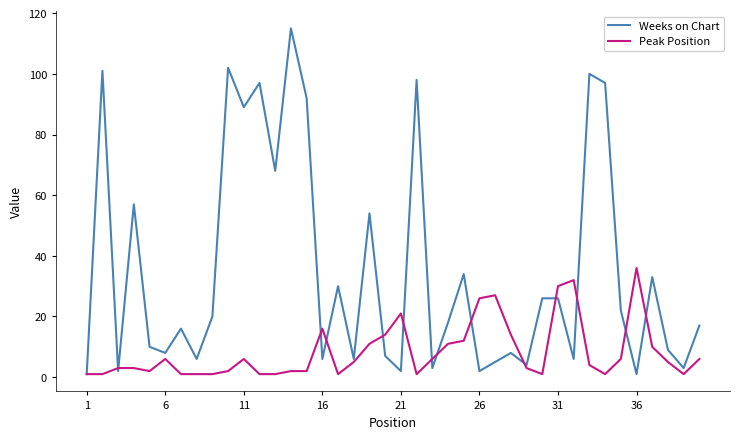

Which series has the largest total across all categories?

Weeks on Chart